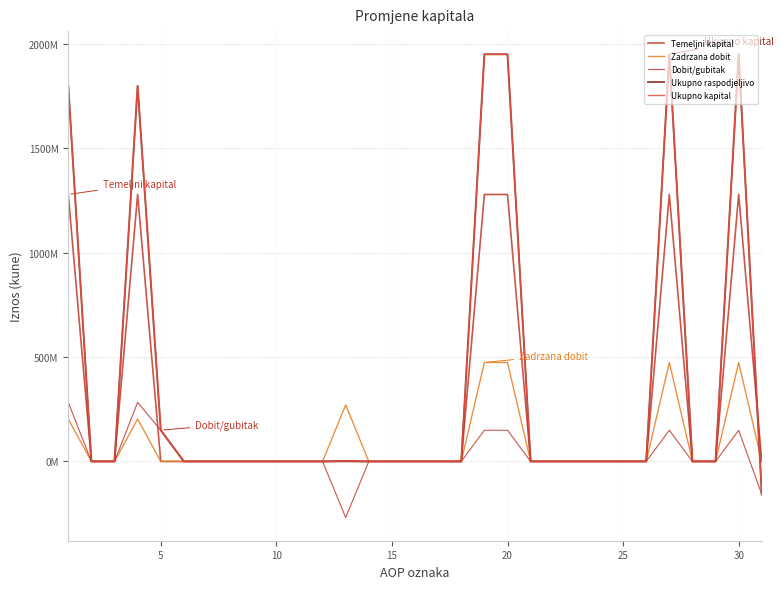

Does the chart display data point markers on the line(s)?

No